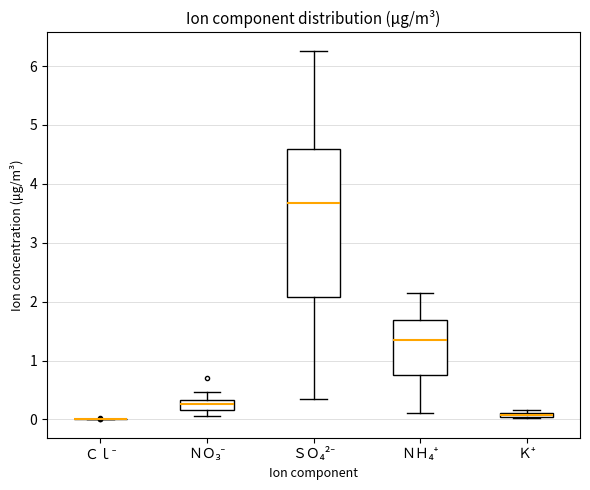

Which box is the tallest, from its lower edge to its upper edge?

ＳＯ₄²⁻